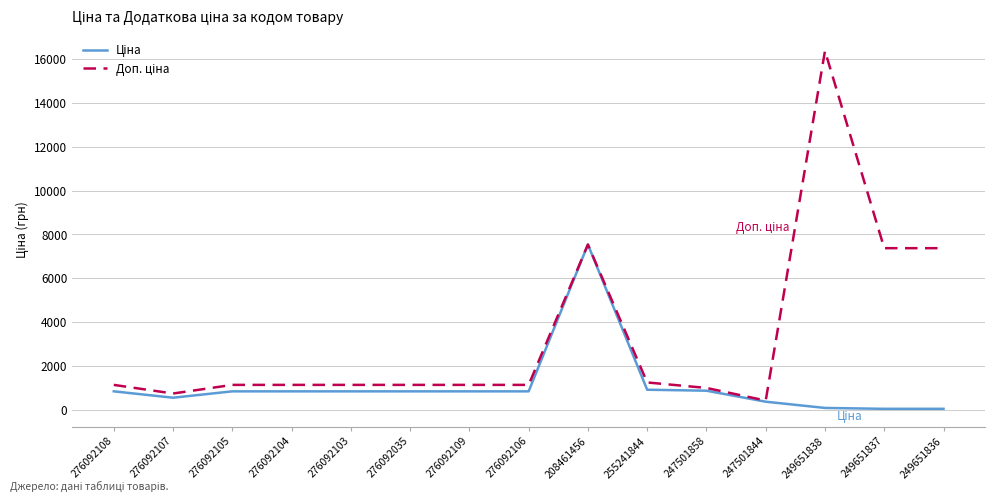

At which category is the sum across all series the highest?

249651838